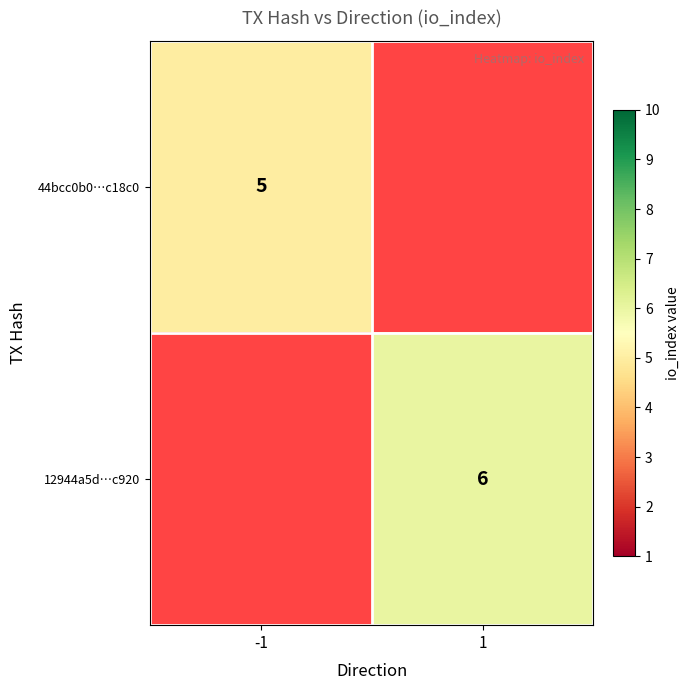

How many distinct data groups are displayed?

2